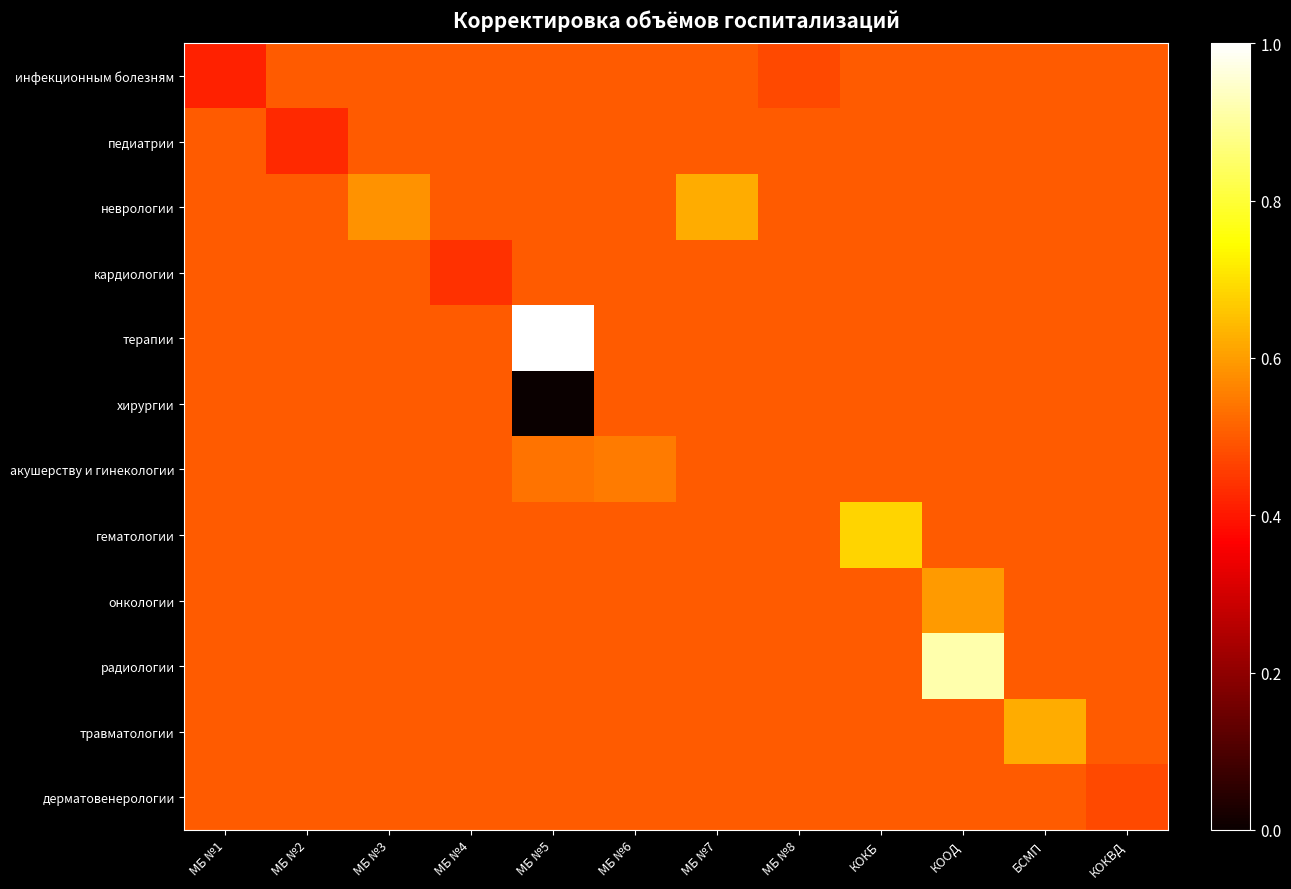

Reading right to left, what are all the values shown in this chart?

инфекционным болезням: КОКВД=0.5	БСМП=0.5	КООД=0.5	КОКБ=0.5	МБ №8=0.5	МБ №7=0.5	МБ №6=0.5	МБ №5=0.5	МБ №4=0.5	МБ №3=0.5	МБ №2=0.5	МБ №1=0.4
педиатрии: КОКВД=0.5	БСМП=0.5	КООД=0.5	КОКБ=0.5	МБ №8=0.5	МБ №7=0.5	МБ №6=0.5	МБ №5=0.5	МБ №4=0.5	МБ №3=0.5	МБ №2=0.4	МБ №1=0.5
неврологии: КОКВД=0.5	БСМП=0.5	КООД=0.5	КОКБ=0.5	МБ №8=0.5	МБ №7=0.6	МБ №6=0.5	МБ №5=0.5	МБ №4=0.5	МБ №3=0.6	МБ №2=0.5	МБ №1=0.5
кардиологии: КОКВД=0.5	БСМП=0.5	КООД=0.5	КОКБ=0.5	МБ №8=0.5	МБ №7=0.5	МБ №6=0.5	МБ №5=0.5	МБ №4=0.4	МБ №3=0.5	МБ №2=0.5	МБ №1=0.5
терапии: КОКВД=0.5	БСМП=0.5	КООД=0.5	КОКБ=0.5	МБ №8=0.5	МБ №7=0.5	МБ №6=0.5	МБ №5=1.0	МБ №4=0.5	МБ №3=0.5	МБ №2=0.5	МБ №1=0.5
хирургии: КОКВД=0.5	БСМП=0.5	КООД=0.5	КОКБ=0.5	МБ №8=0.5	МБ №7=0.5	МБ №6=0.5	МБ №5=0.0	МБ №4=0.5	МБ №3=0.5	МБ №2=0.5	МБ №1=0.5
акушерству и гинекологии: КОКВД=0.5	БСМП=0.5	КООД=0.5	КОКБ=0.5	МБ №8=0.5	МБ №7=0.5	МБ №6=0.5	МБ №5=0.5	МБ №4=0.5	МБ №3=0.5	МБ №2=0.5	МБ №1=0.5
гематологии: КОКВД=0.5	БСМП=0.5	КООД=0.5	КОКБ=0.7	МБ №8=0.5	МБ №7=0.5	МБ №6=0.5	МБ №5=0.5	МБ №4=0.5	МБ №3=0.5	МБ №2=0.5	МБ №1=0.5
онкологии: КОКВД=0.5	БСМП=0.5	КООД=0.6	КОКБ=0.5	МБ №8=0.5	МБ №7=0.5	МБ №6=0.5	МБ №5=0.5	МБ №4=0.5	МБ №3=0.5	МБ №2=0.5	МБ №1=0.5
радиологии: КОКВД=0.5	БСМП=0.5	КООД=0.9	КОКБ=0.5	МБ №8=0.5	МБ №7=0.5	МБ №6=0.5	МБ №5=0.5	МБ №4=0.5	МБ №3=0.5	МБ №2=0.5	МБ №1=0.5
травматологии: КОКВД=0.5	БСМП=0.6	КООД=0.5	КОКБ=0.5	МБ №8=0.5	МБ №7=0.5	МБ №6=0.5	МБ №5=0.5	МБ №4=0.5	МБ №3=0.5	МБ №2=0.5	МБ №1=0.5
дерматовенерологии: КОКВД=0.5	БСМП=0.5	КООД=0.5	КОКБ=0.5	МБ №8=0.5	МБ №7=0.5	МБ №6=0.5	МБ №5=0.5	МБ №4=0.5	МБ №3=0.5	МБ №2=0.5	МБ №1=0.5